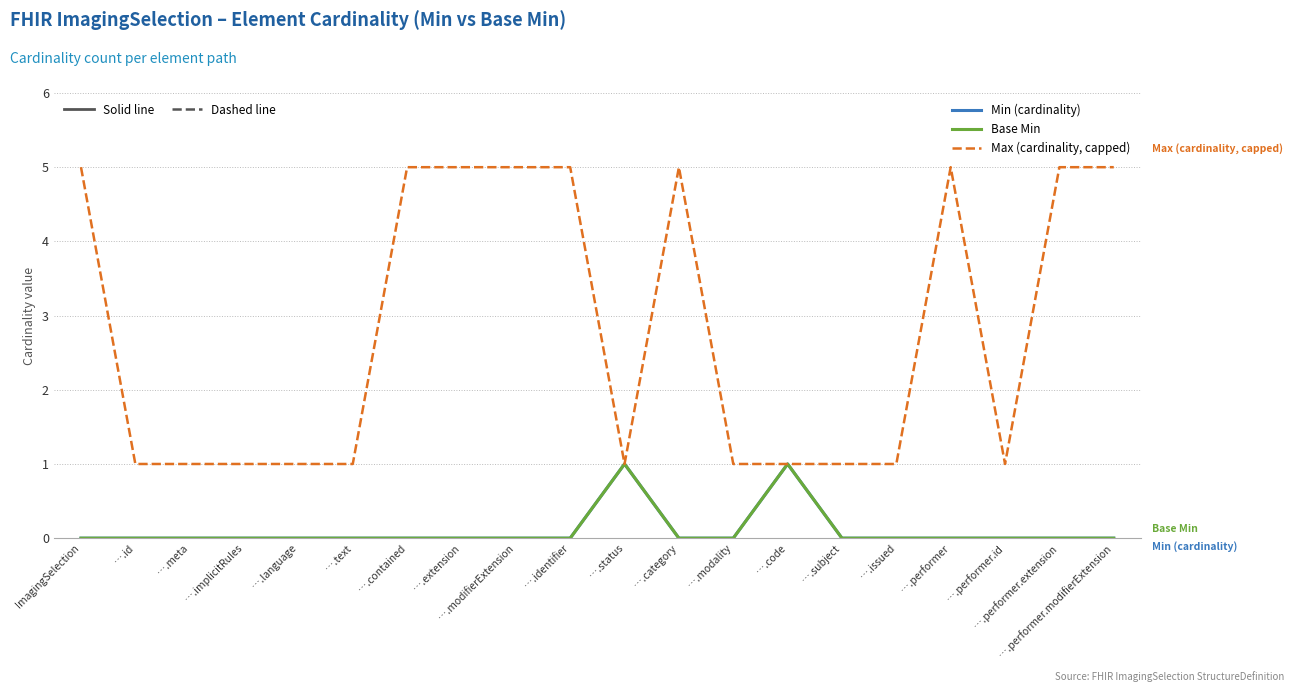

Does the chart display data point markers on the line(s)?

No